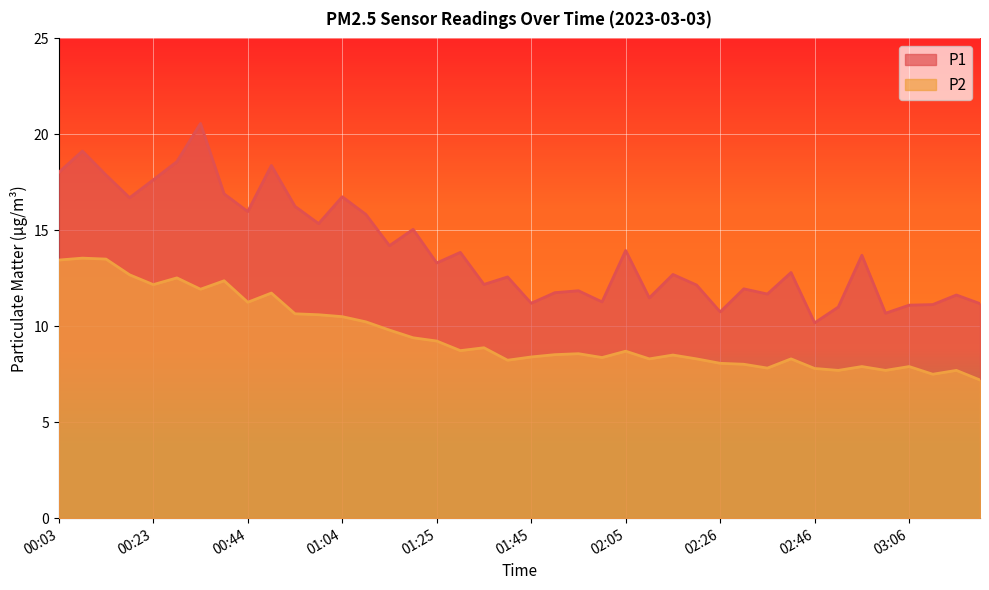

How many lines are shown in the chart?

2